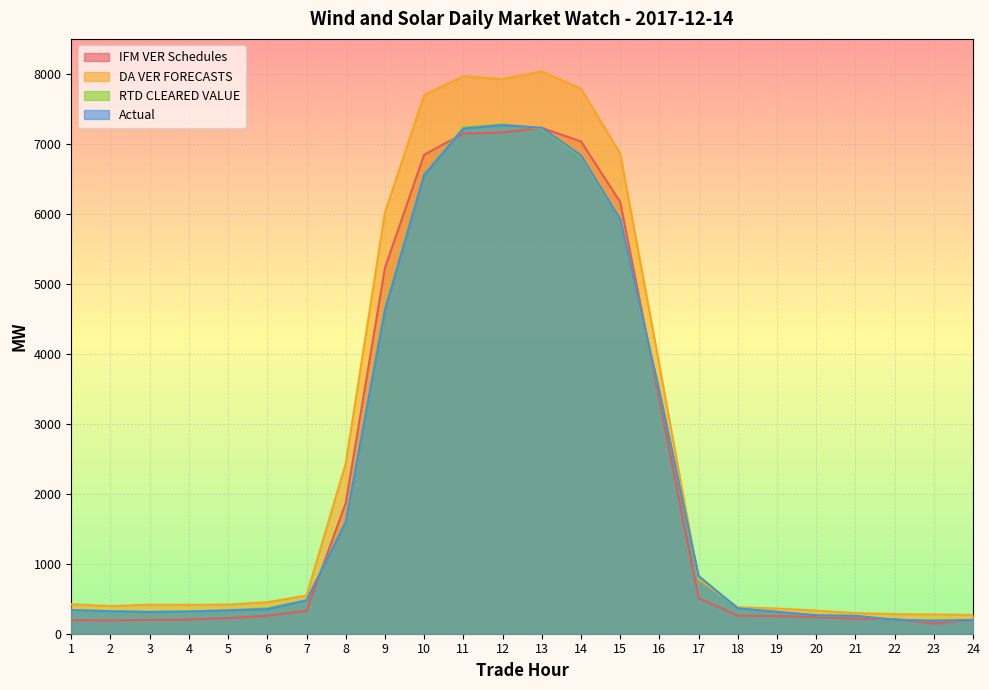

How many data points in DA VER FORECASTS are less than 450?

12